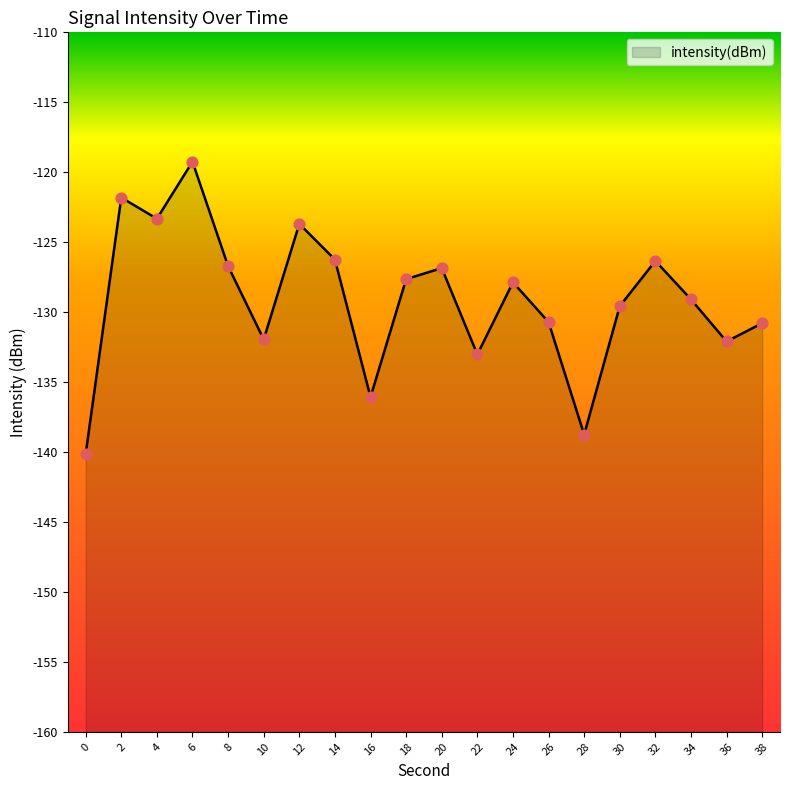

What is the change in value from 12 to 22?

-9.3